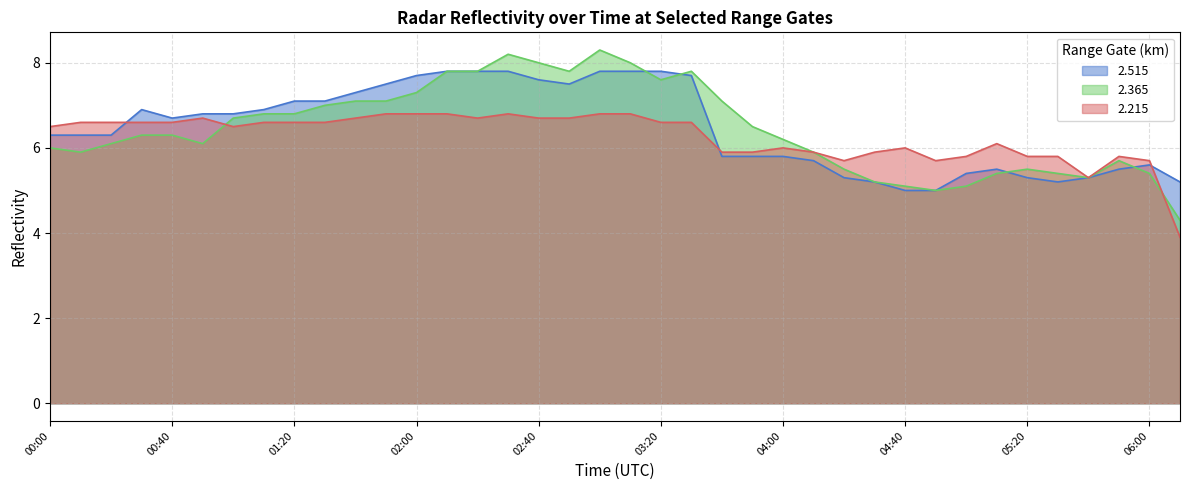

What is the difference between the highest and lowest values at 04:10?

0.2